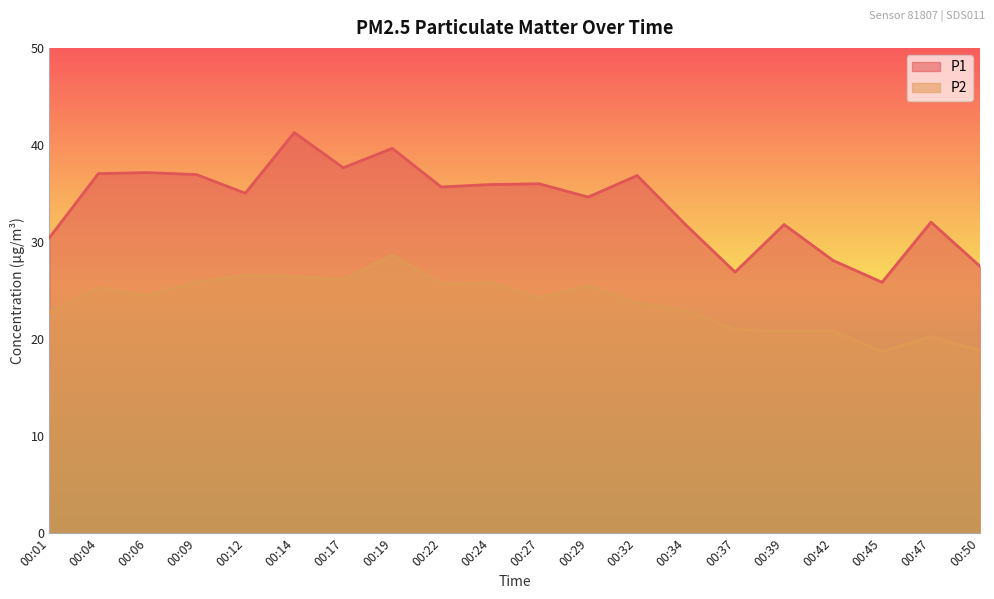

What is the total value across all series at 00:04?

62.3